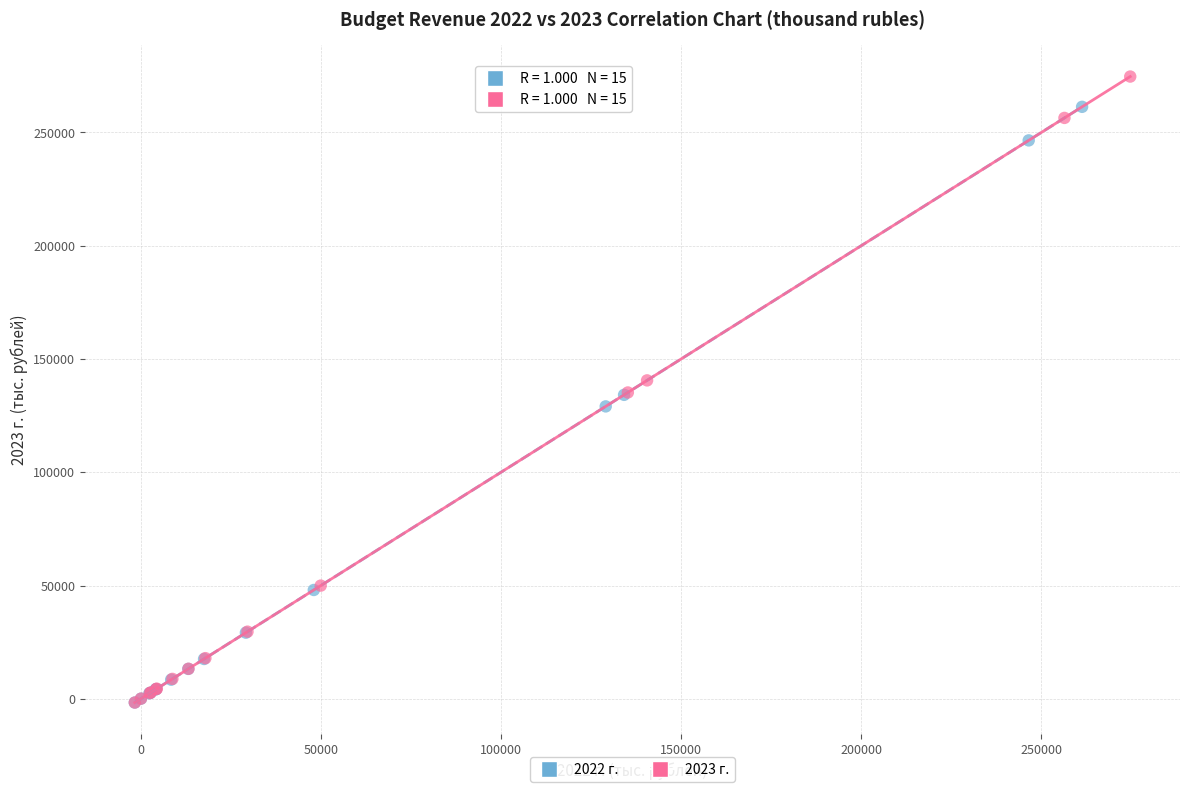

Which series has the largest Y range (max minus min)?

2023 г.